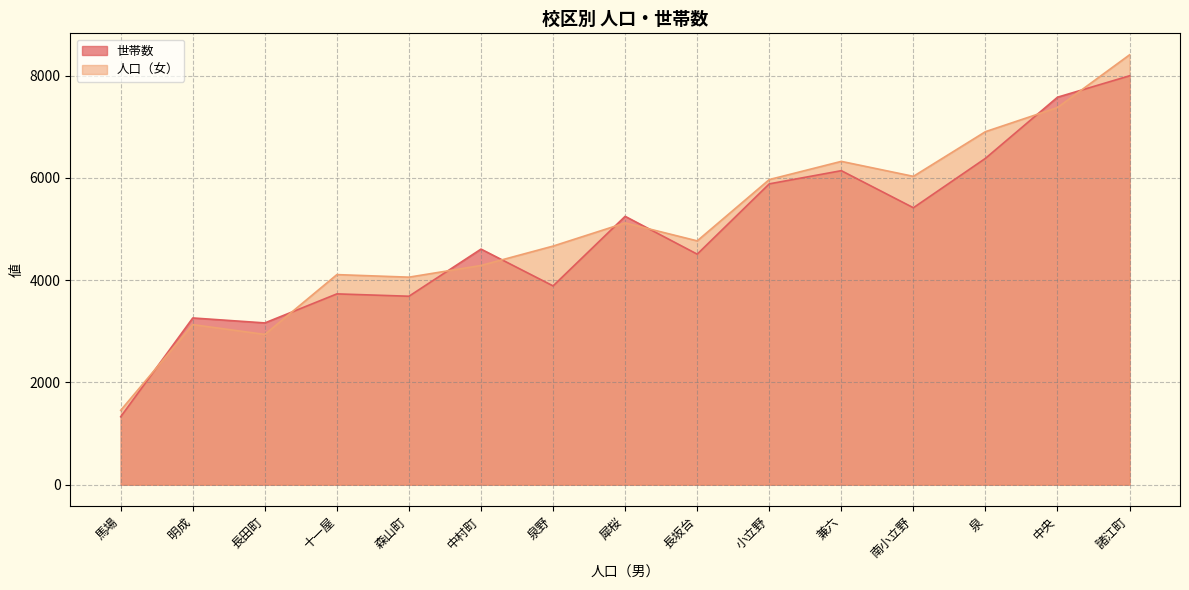

Which series changed the most between 明成 and 中村町?

世帯数